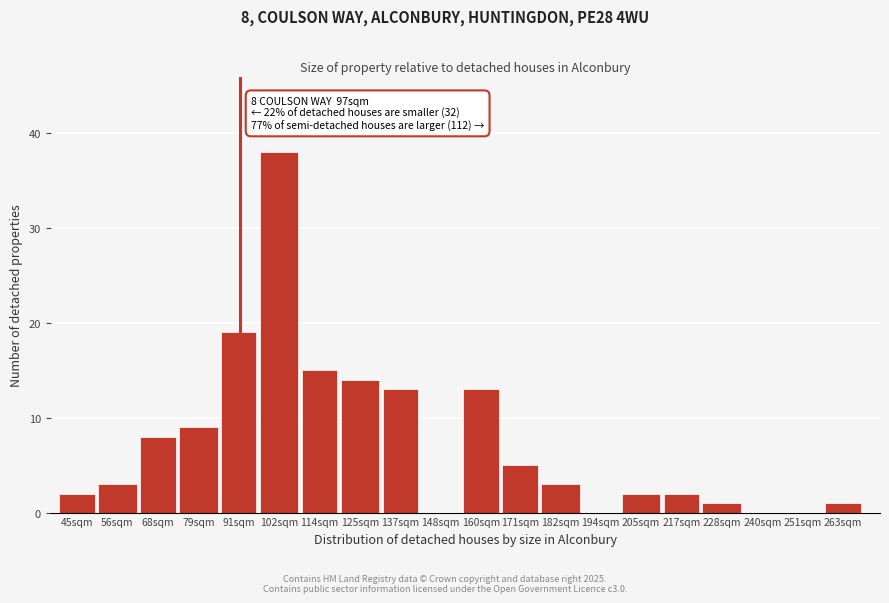

Reading right to left, transcribe all the data shown in this chart.

263sqm=1	251sqm=0	240sqm=0	228sqm=1	217sqm=2	205sqm=2	194sqm=0	182sqm=3	171sqm=5	160sqm=13	148sqm=0	137sqm=13	125sqm=14	114sqm=15	102sqm=38	91sqm=19	79sqm=9	68sqm=8	56sqm=3	45sqm=2